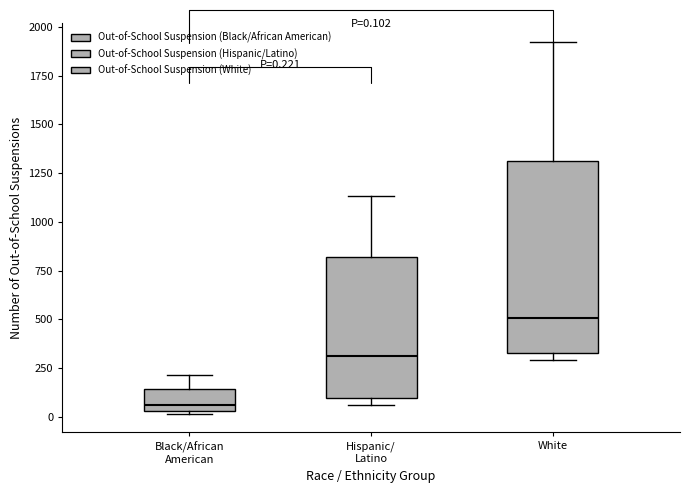

Which box is the tallest, from its lower edge to its upper edge?

White